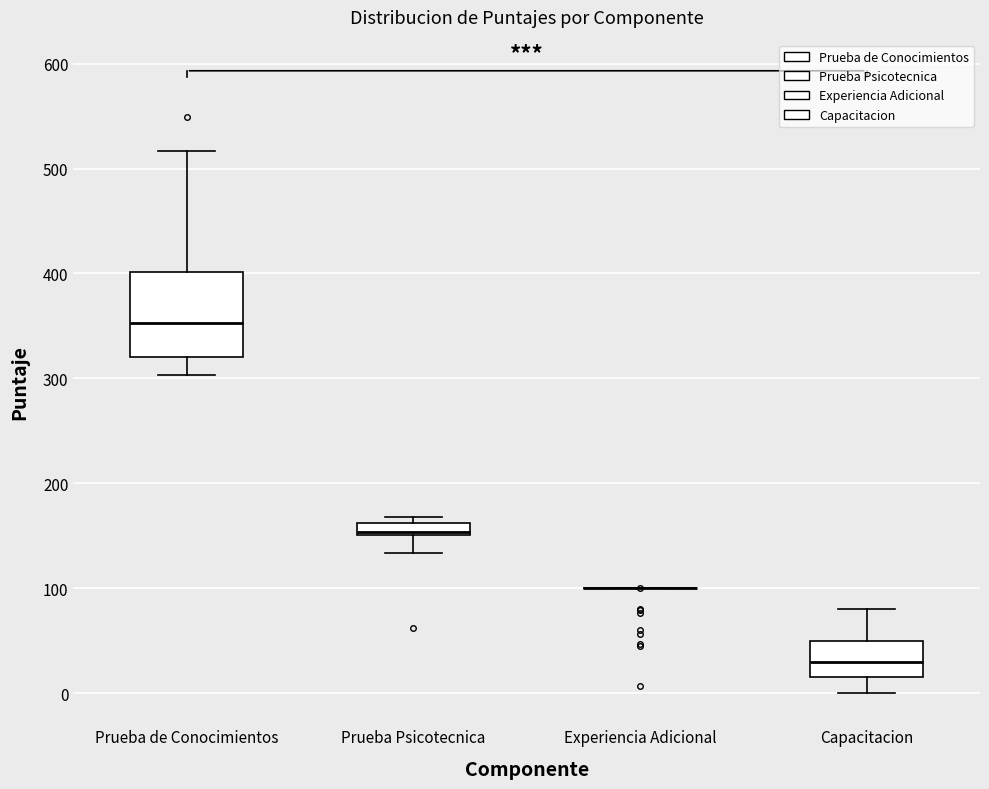

Which box is the tallest, from its lower edge to its upper edge?

Prueba de Conocimientos